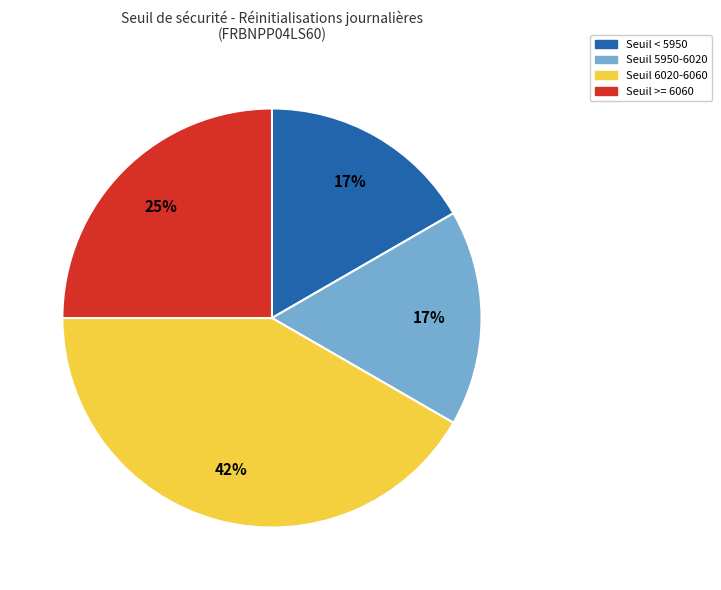

How many segments does this pie chart have?

4